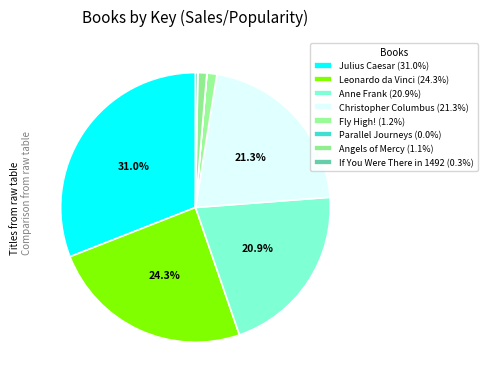

Does Parallel Journeys represent more than half of the total?

No